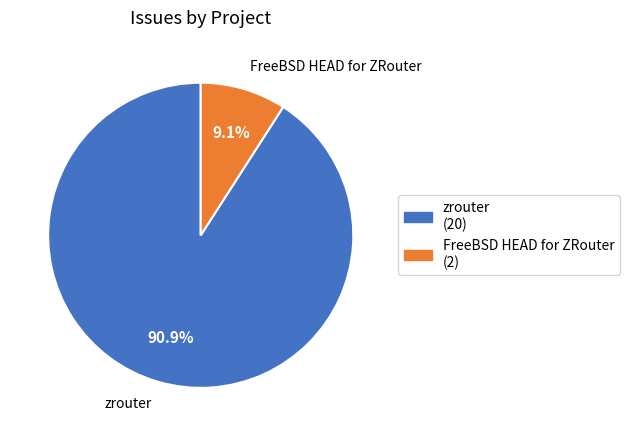

To the nearest percent, what is the difference between the zrouter and FreeBSD HEAD for ZRouter slice percentages?

82%